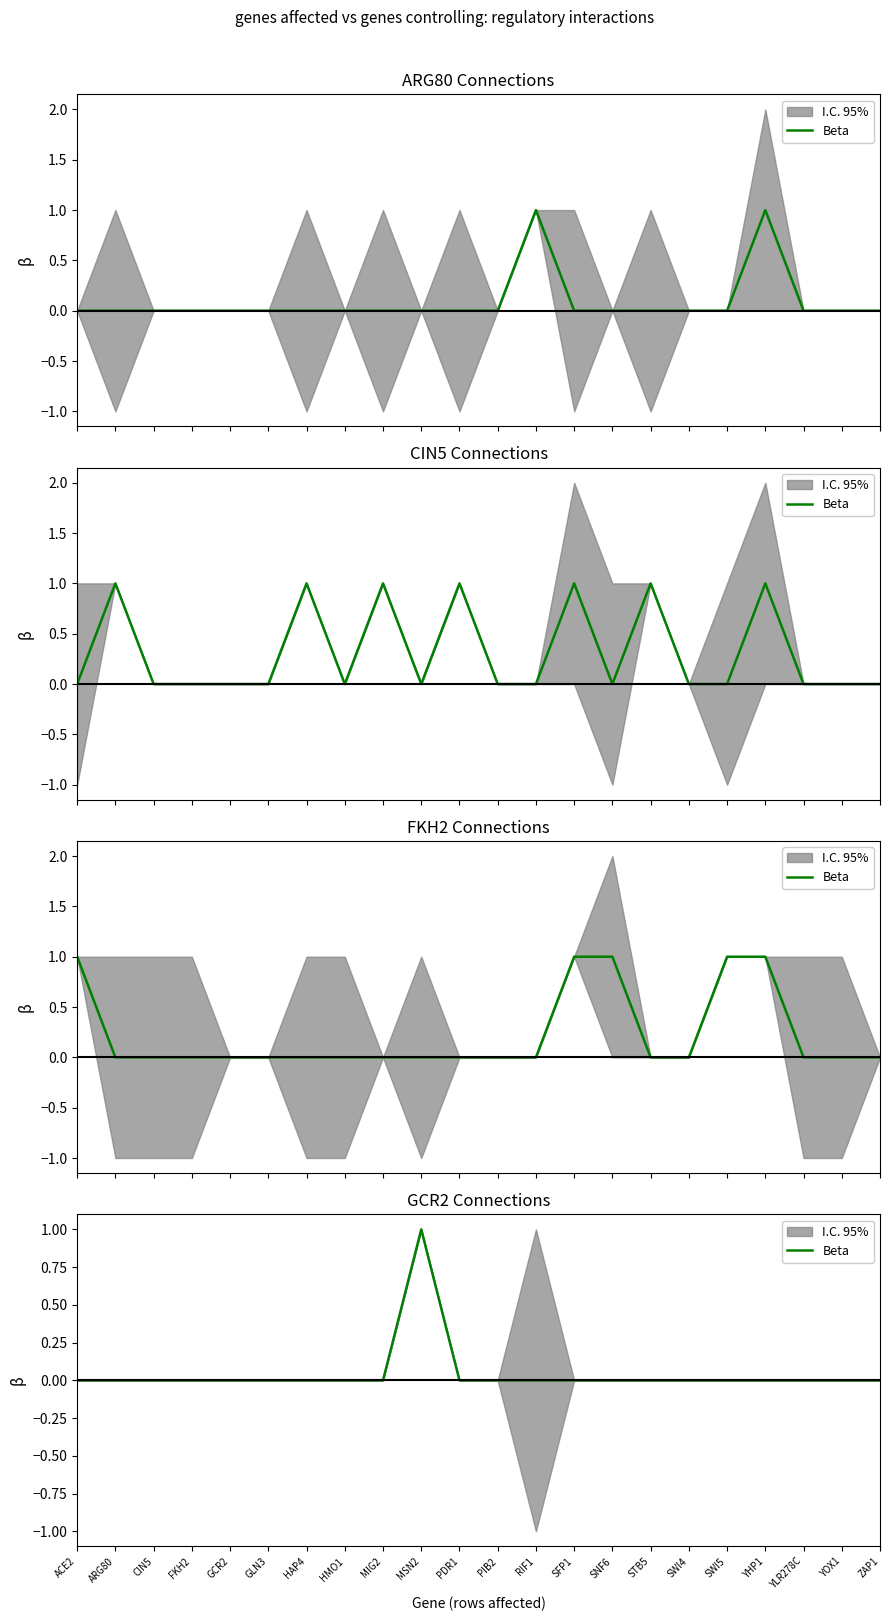

How many values are between 0 and 1?

22